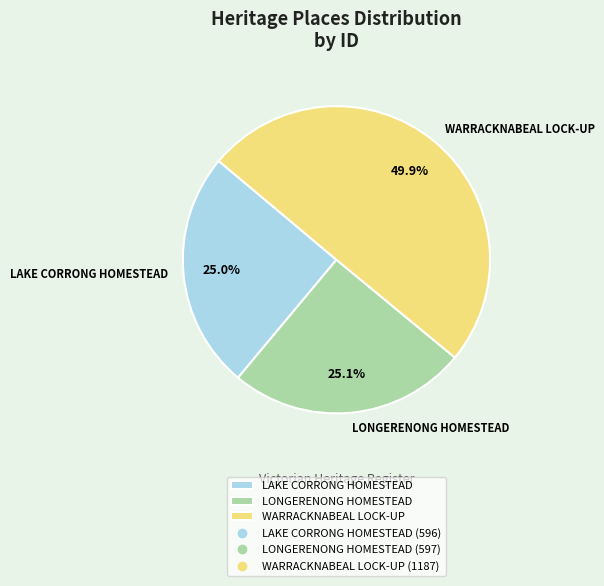

Between LAKE CORRONG HOMESTEAD and WARRACKNABEAL LOCK-UP, which is larger?

WARRACKNABEAL LOCK-UP